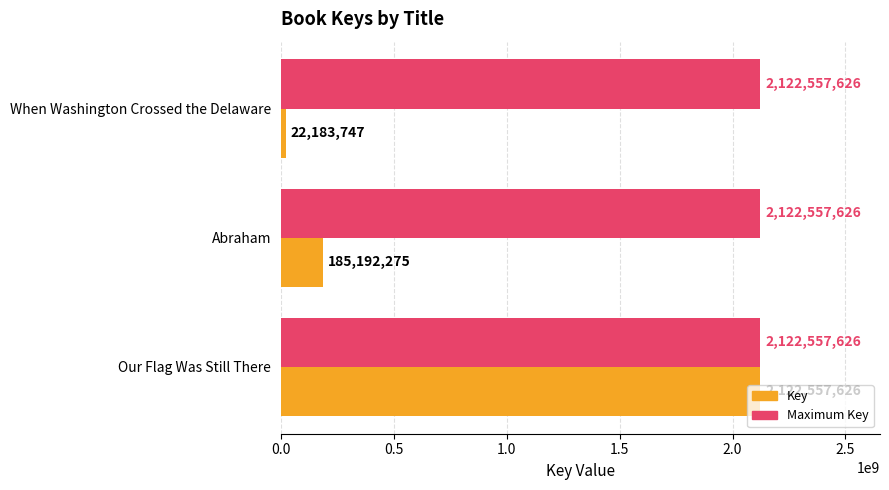

Rank the series by their average value, from lowest to highest.

Key, Maximum Key